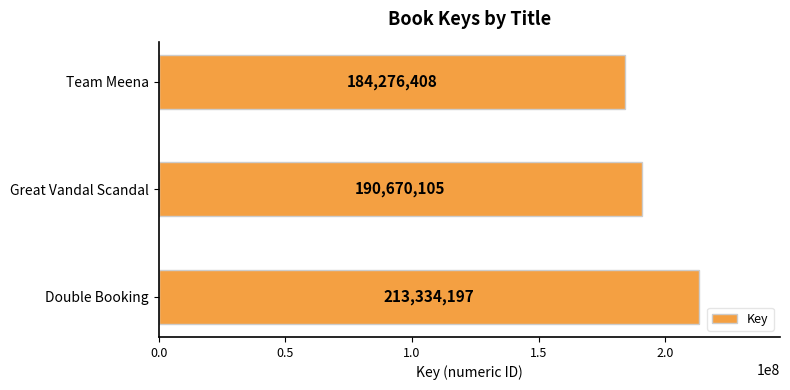

What is the sum of the values at Great Vandal Scandal and Double Booking?

404004302